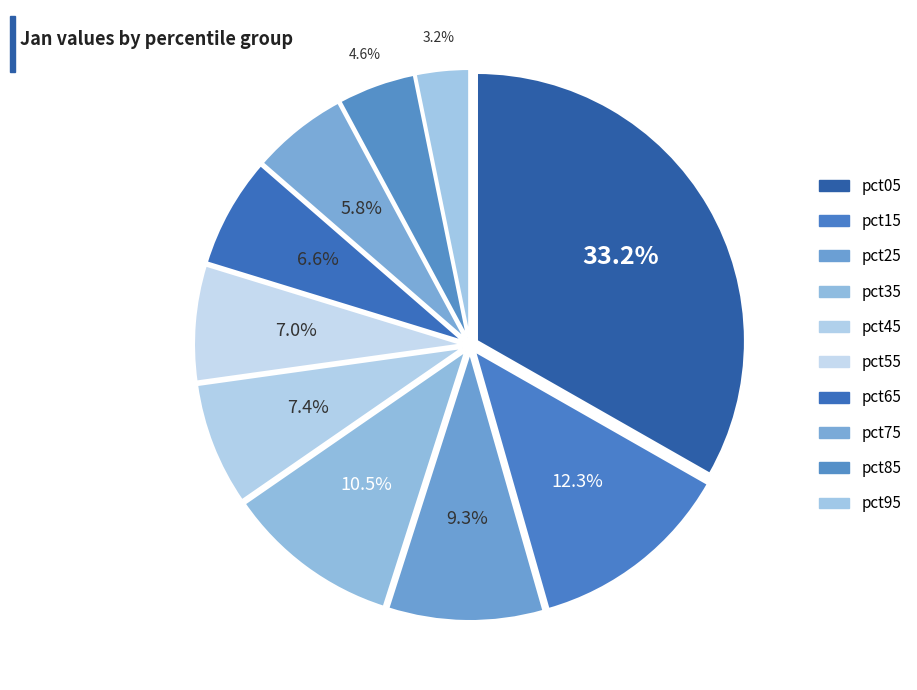

True or false: pct55 accounts for 20% of the total.

False